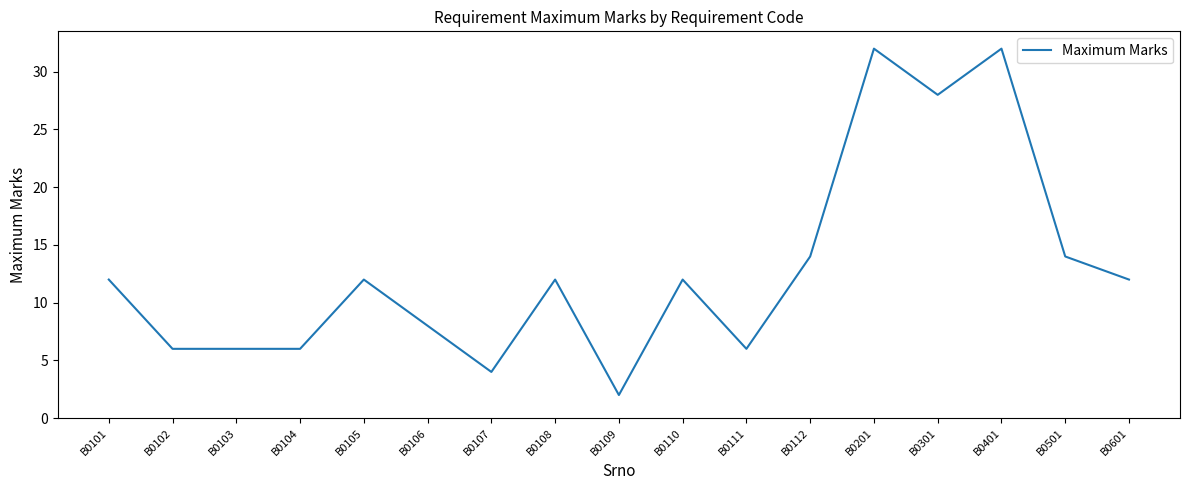

What is the difference between the second highest and second lowest values?

28